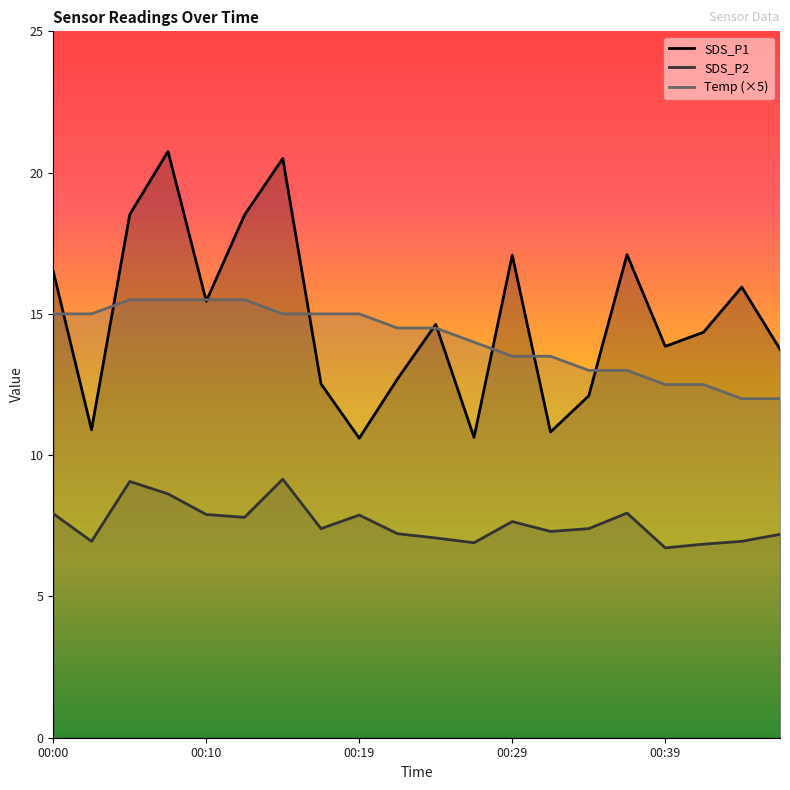

True or false: Temp and SDS_P1 intersect in this chart.

True